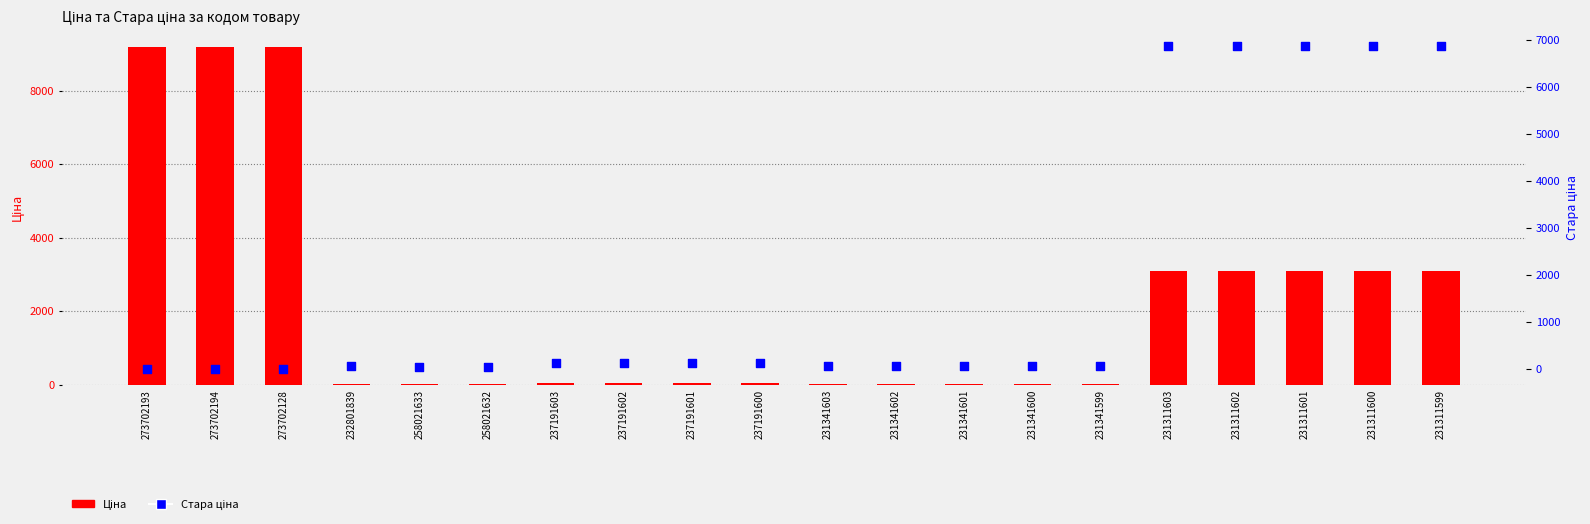

Which series contains the lowest Y value?

Стара ціна